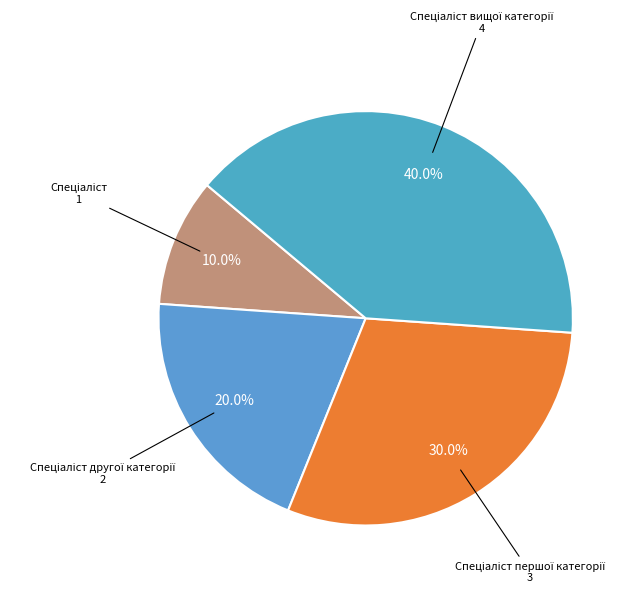

Does any single category account for the majority?

No